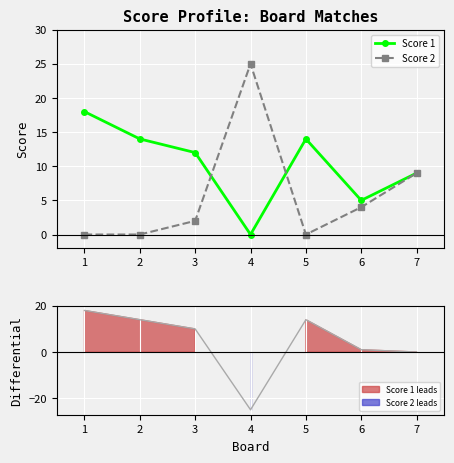

Rank the series at 5 from lowest to highest value.

Score 2, Score 1